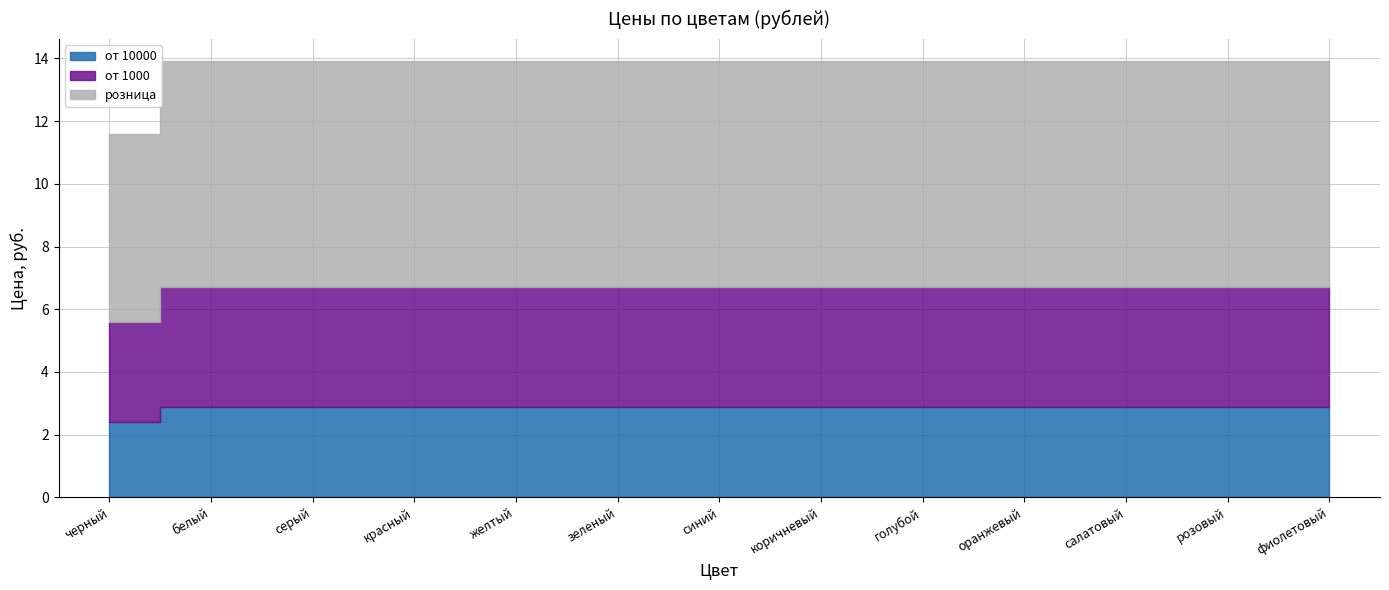

True or false: розница and от 1000 cross at least once.

False